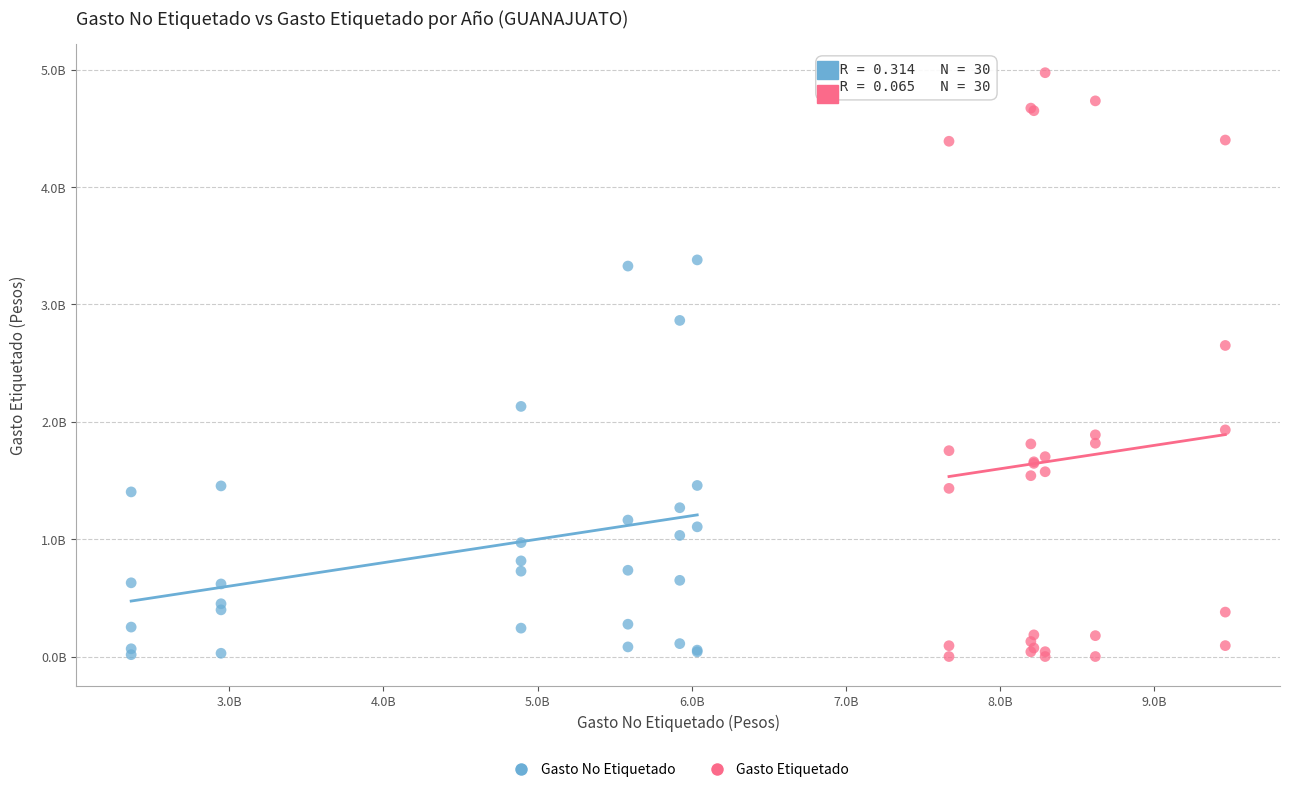

What are all the series names shown in the legend?

Gasto No Etiquetado, Gasto Etiquetado